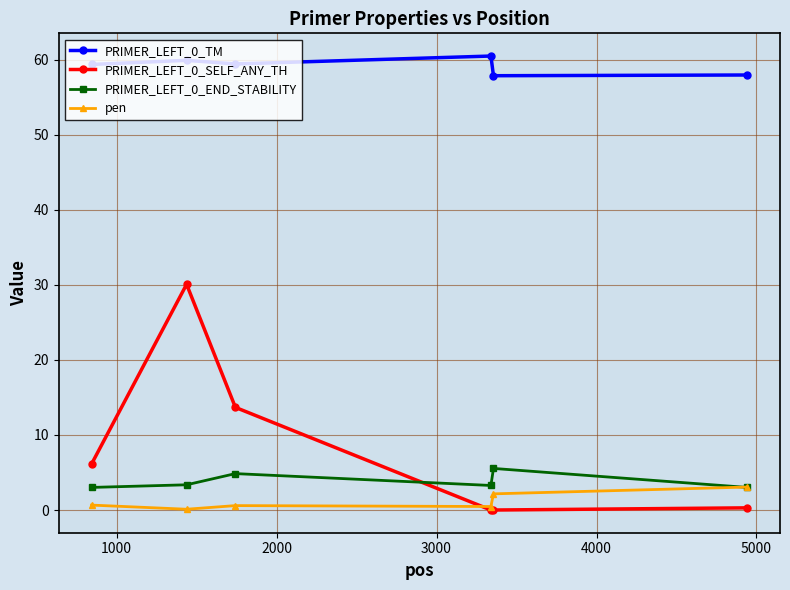

Which series has the largest total across all categories?

PRIMER_LEFT_0_TM